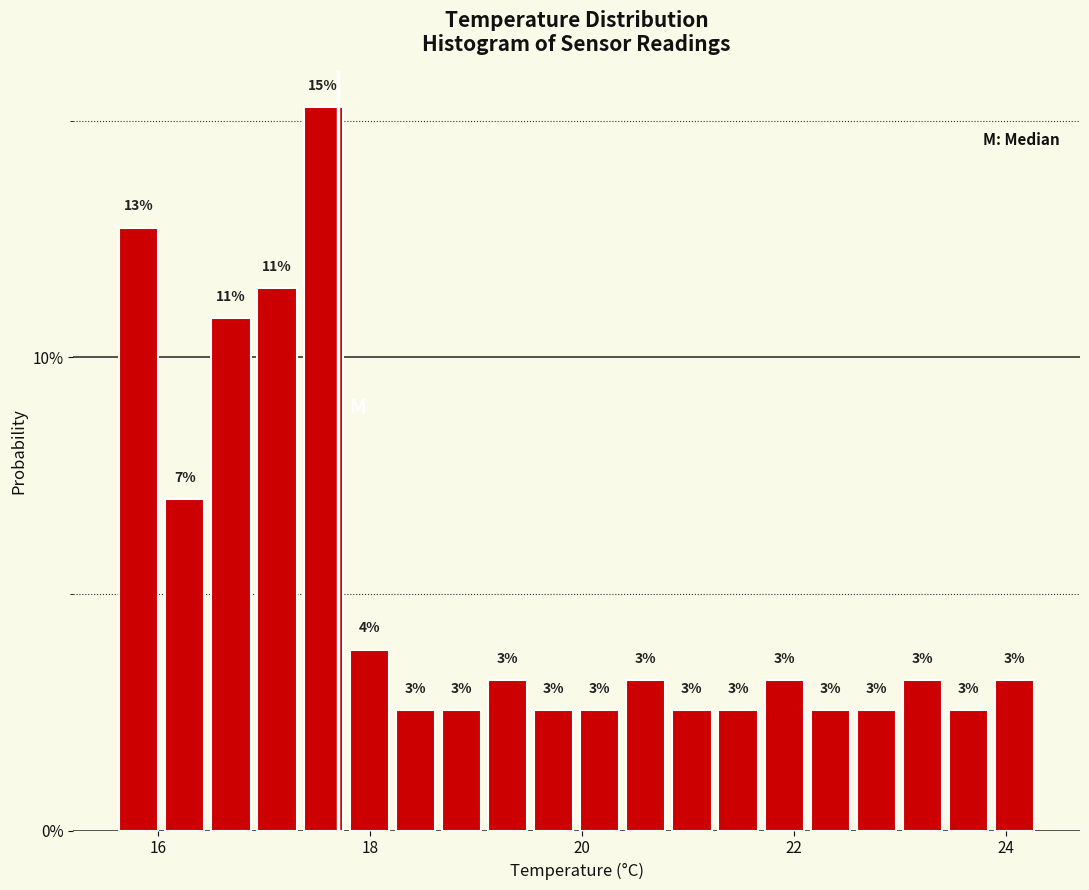

Around what value on the x-axis is the tallest bar? Give the approximate position of its centre, as read against the axis.

17.6